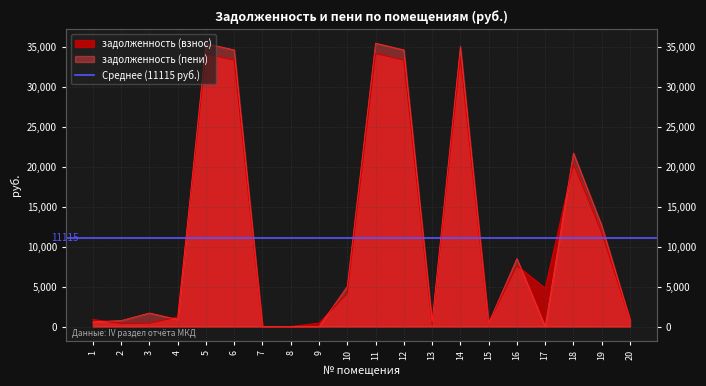

Rank the series by their maximum value, from lowest to highest.

задолженность (взнос), задолженность (пени)